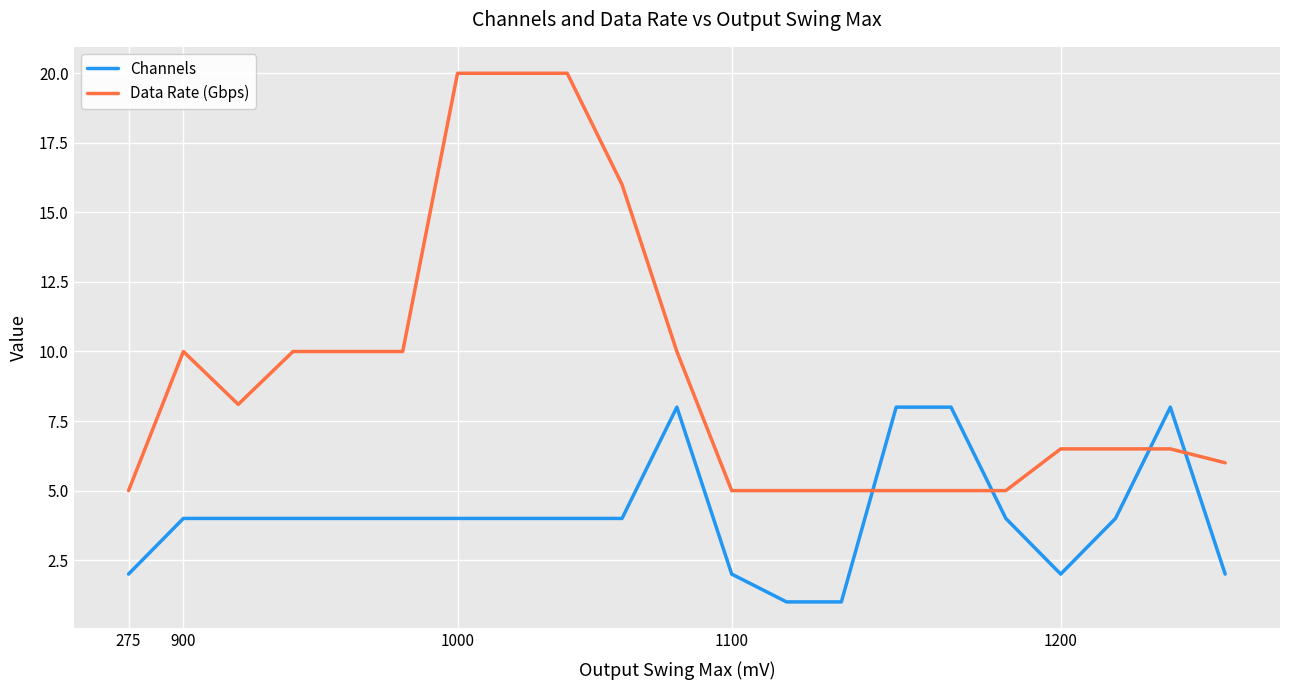

How many lines are shown in the chart?

2